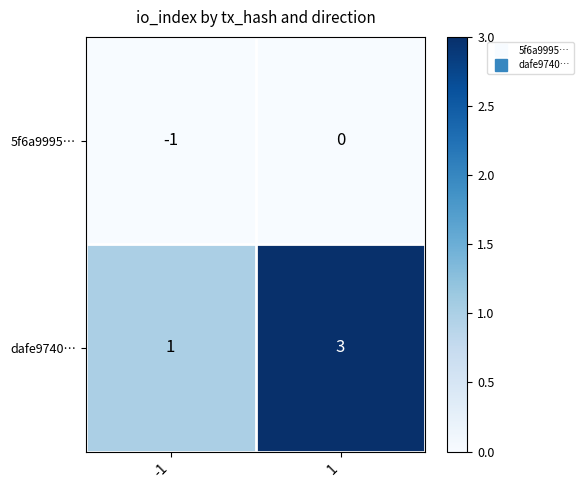

Which series has the largest total across all categories?

dafe9740…